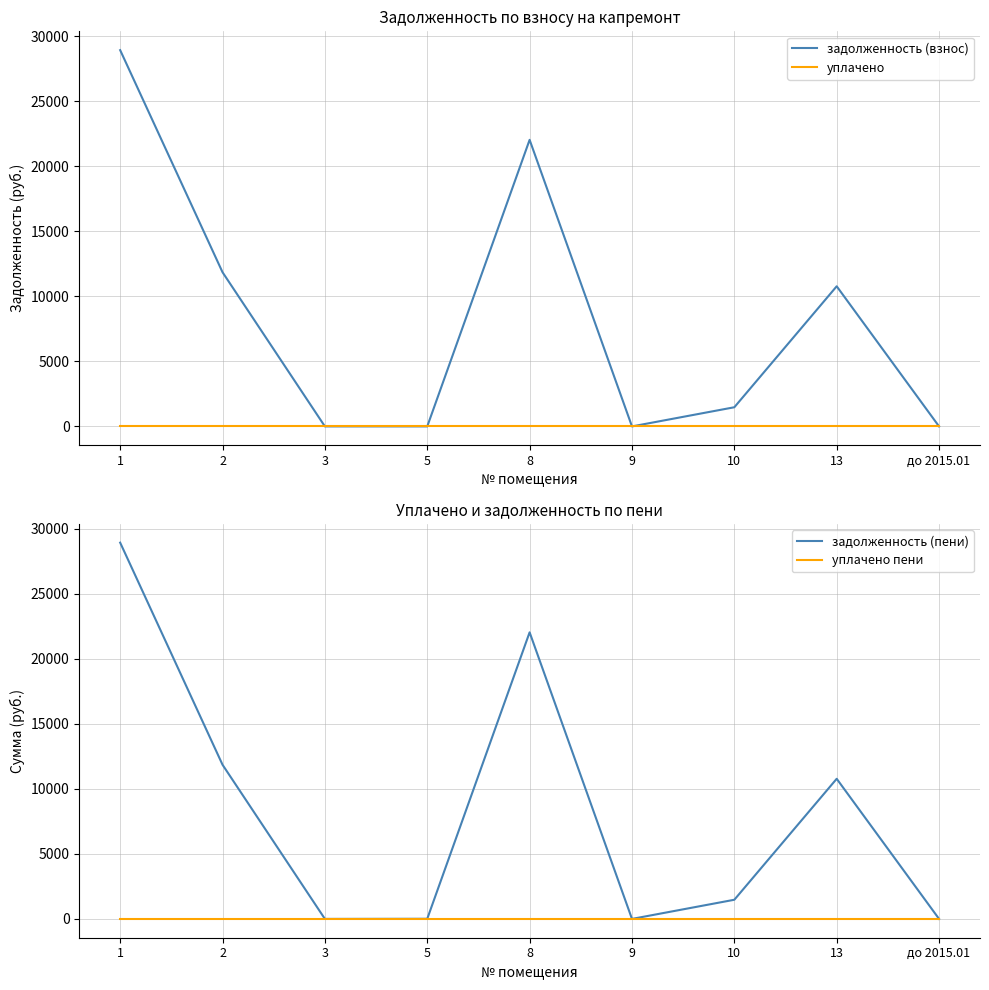

True or false: уплачено and задолженность (взнос) intersect in this chart.

False